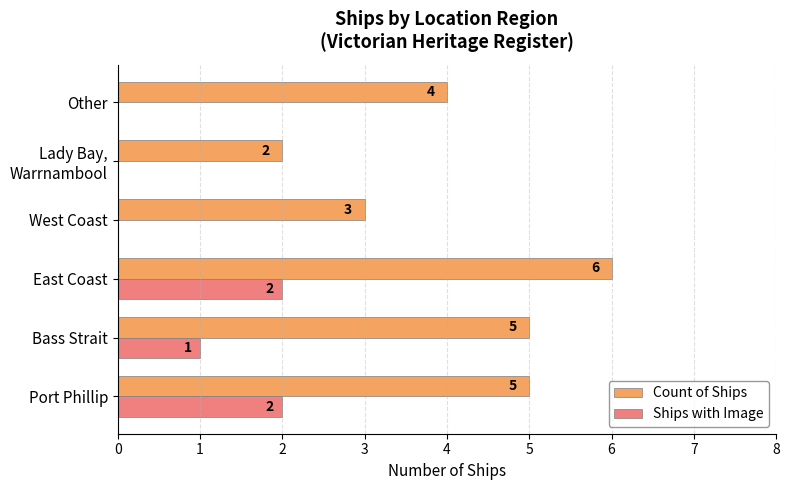

Is the value of Count of Ships at Port Phillip greater than the value of Ships with Image at Port Phillip?

Yes